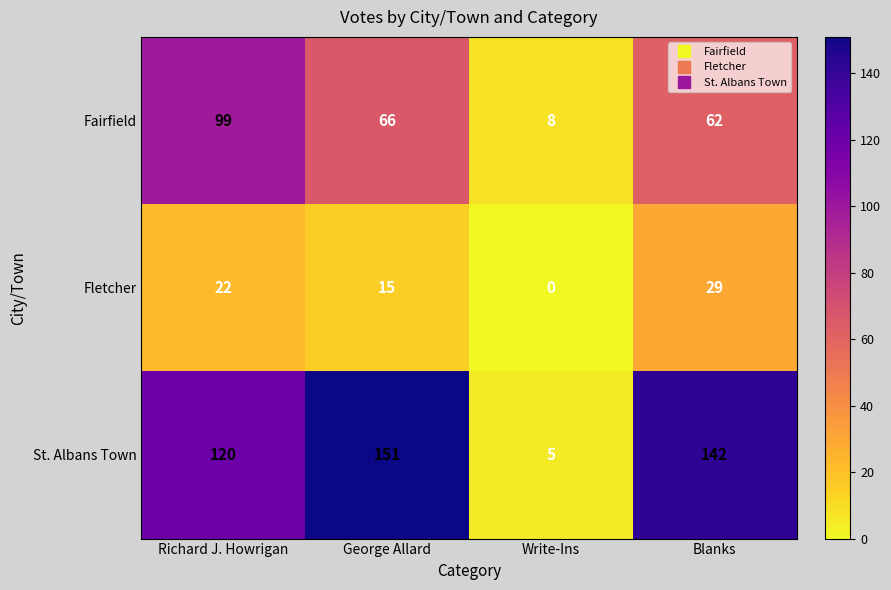

How many distinct data groups are displayed?

3